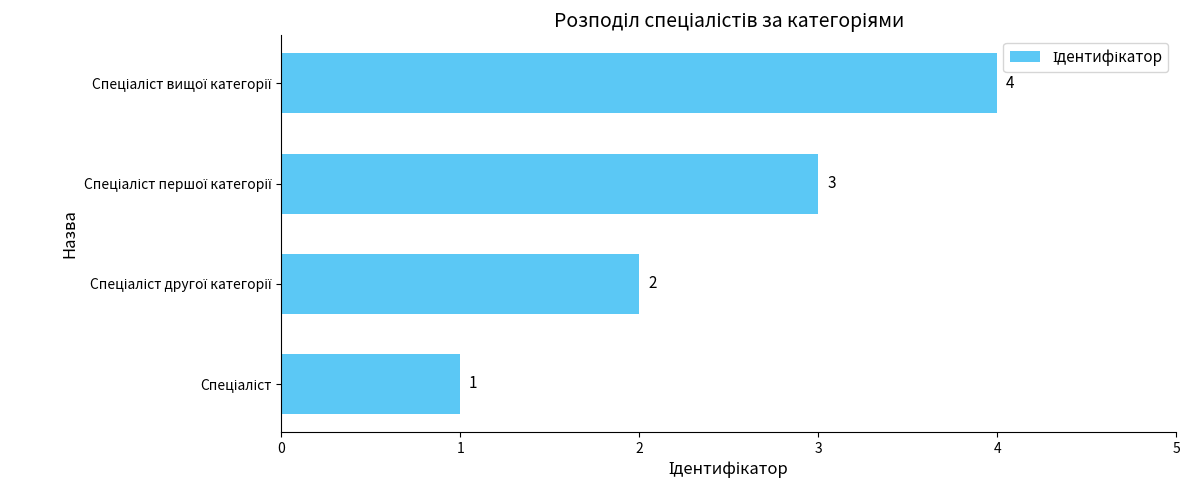

Count the values in the range 2 to 4.

3